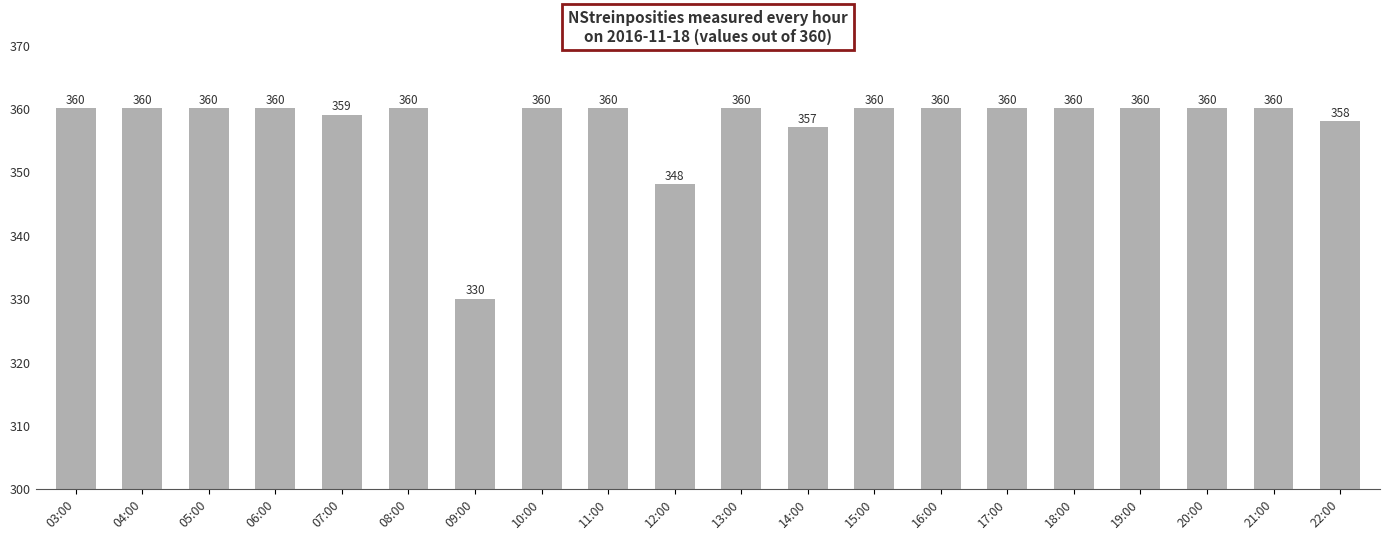

What is the value of the 19th bar from the left?

360